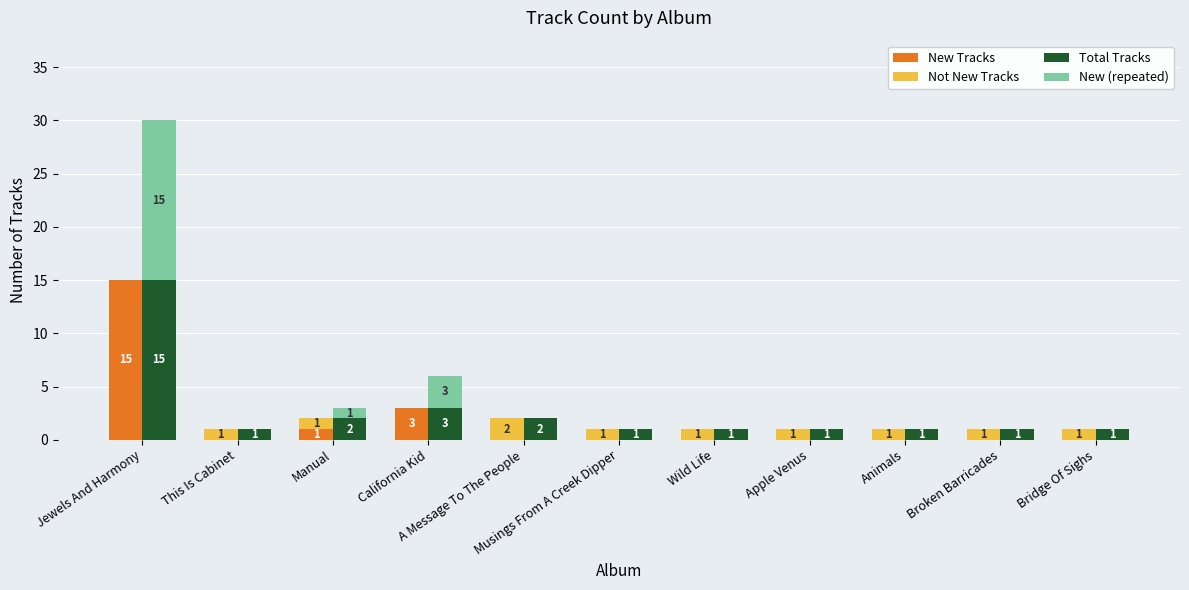

What is the sum of all New Tracks values?

19